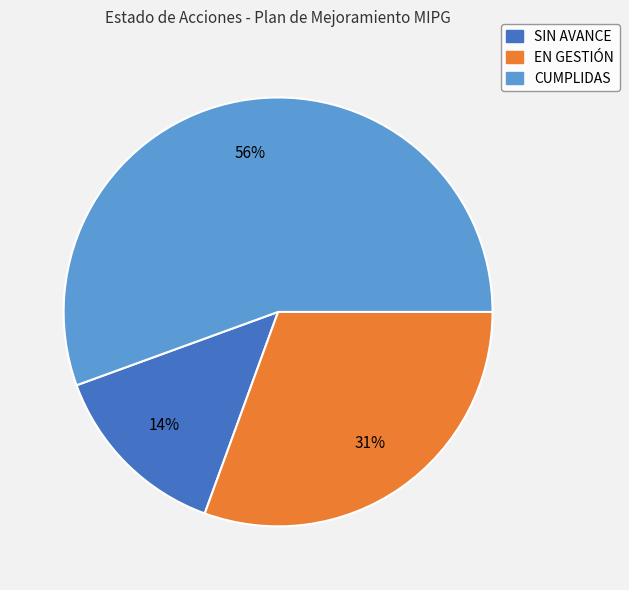

To the nearest percent, what is the average slice percentage?

33%